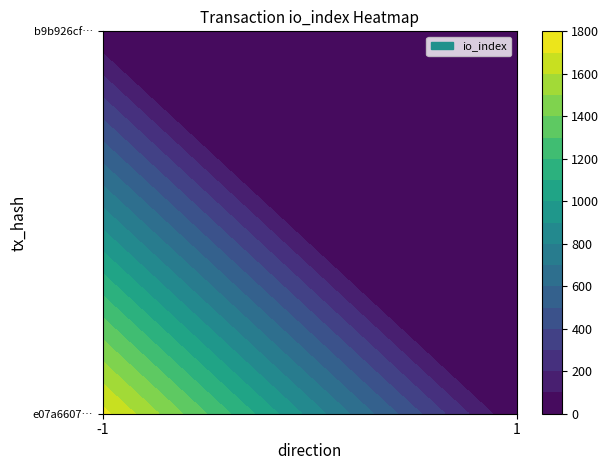

What is the difference between the highest and lowest values at direction?

2